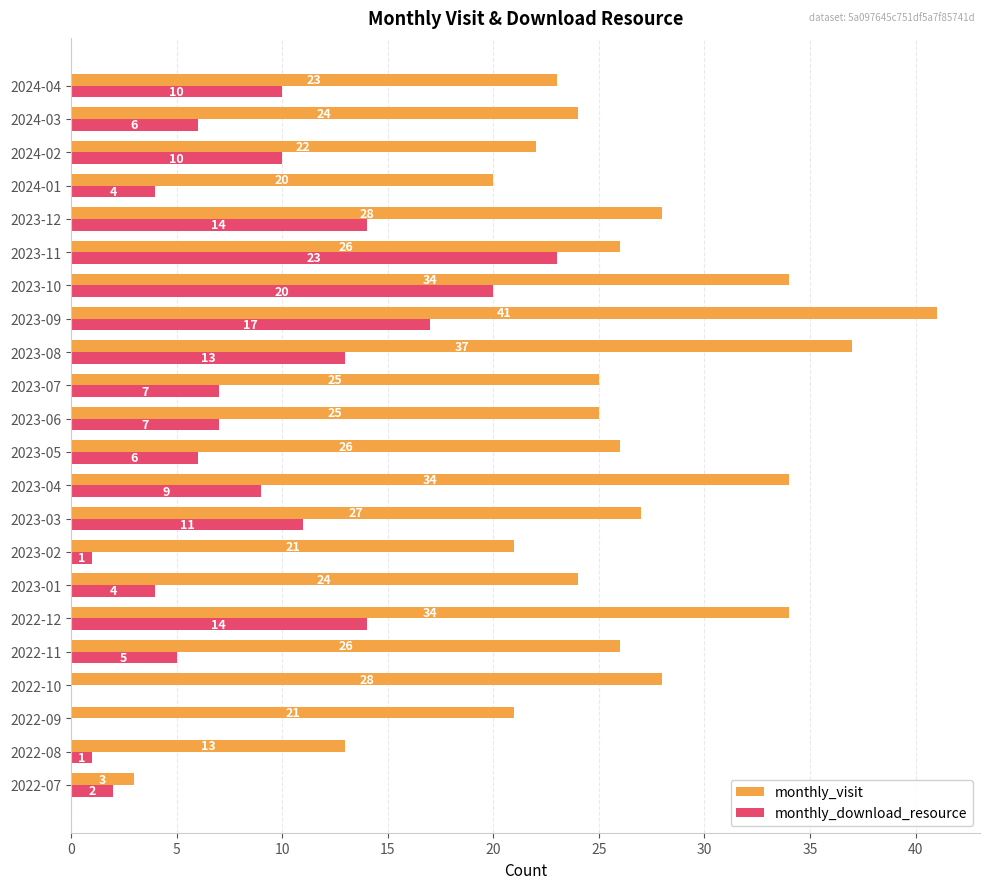

What is the sum of the monthly_download_resource values at 2023-11 and 2022-08?

24